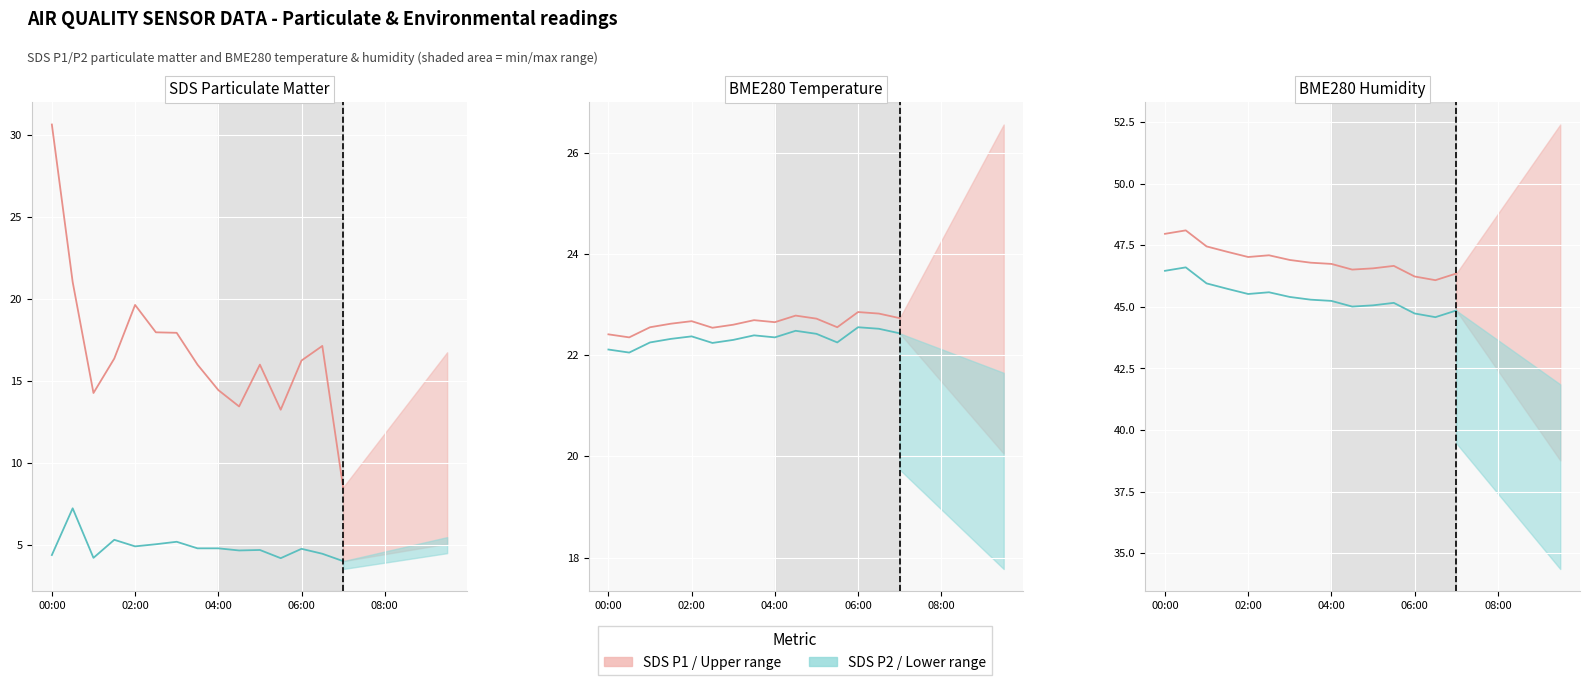

Is this an area chart (filled region under the line)?

No